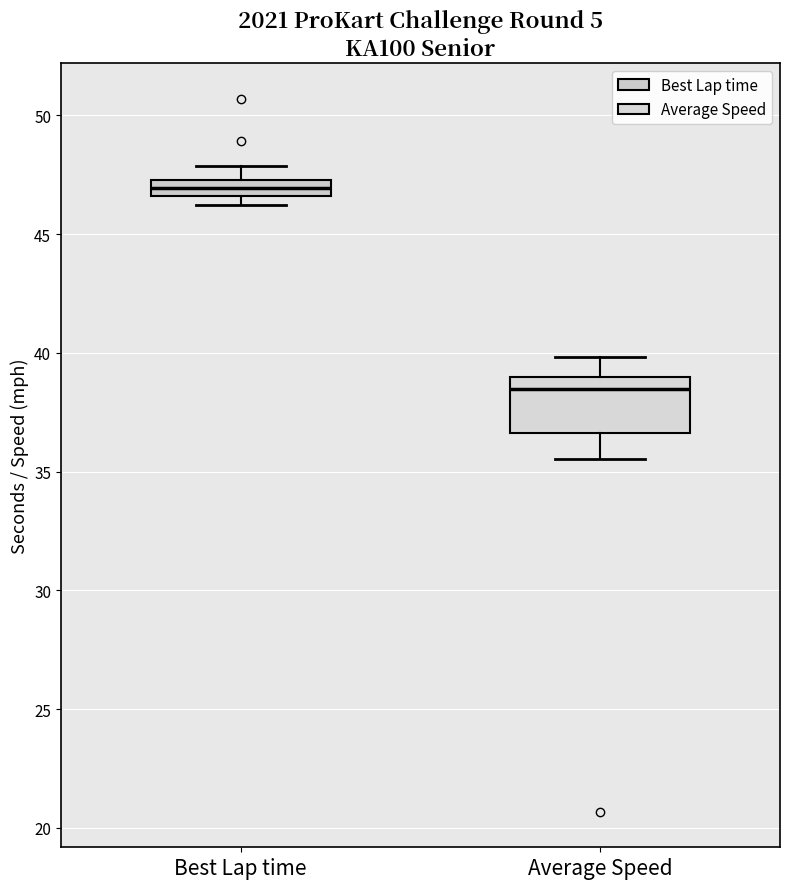

Where is the upper edge of the box for Average Speed on the y-axis? The values are not printed on the chart, so give them approximately, as read against the axis.

39.0